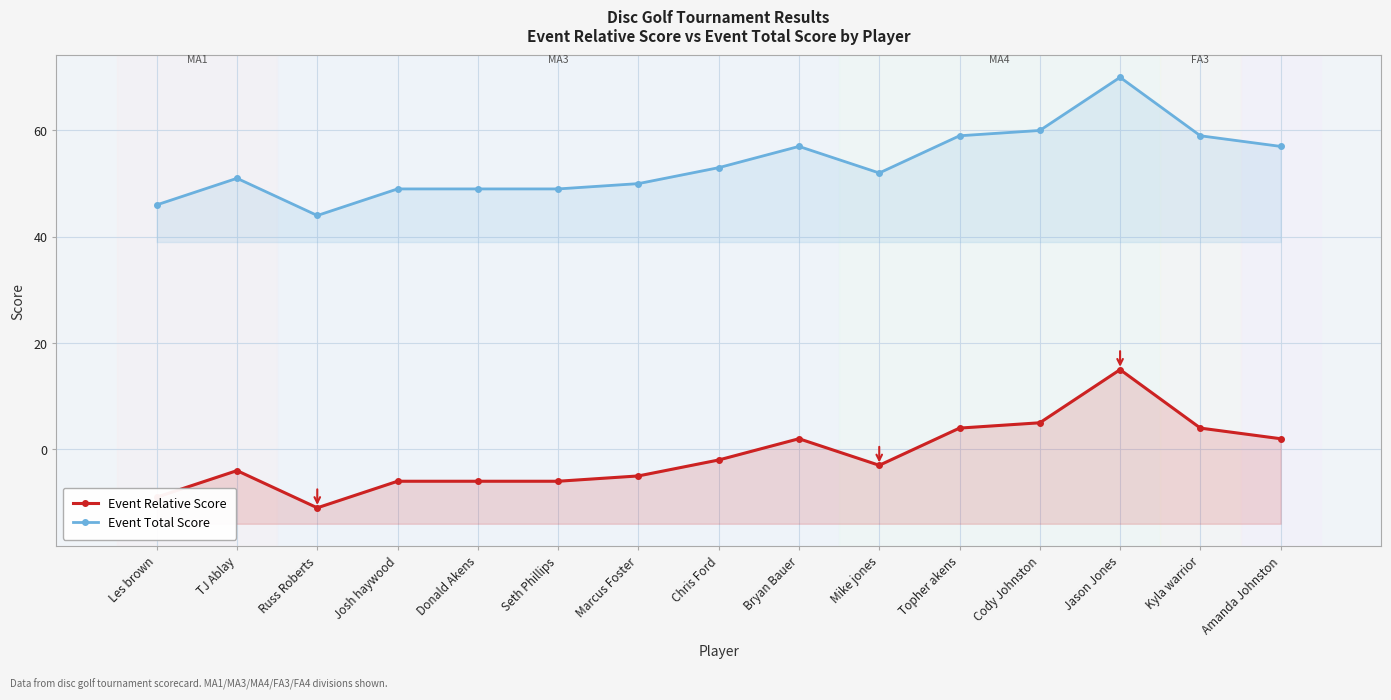

True or false: Event Total Score and Event Relative Score intersect in this chart.

False